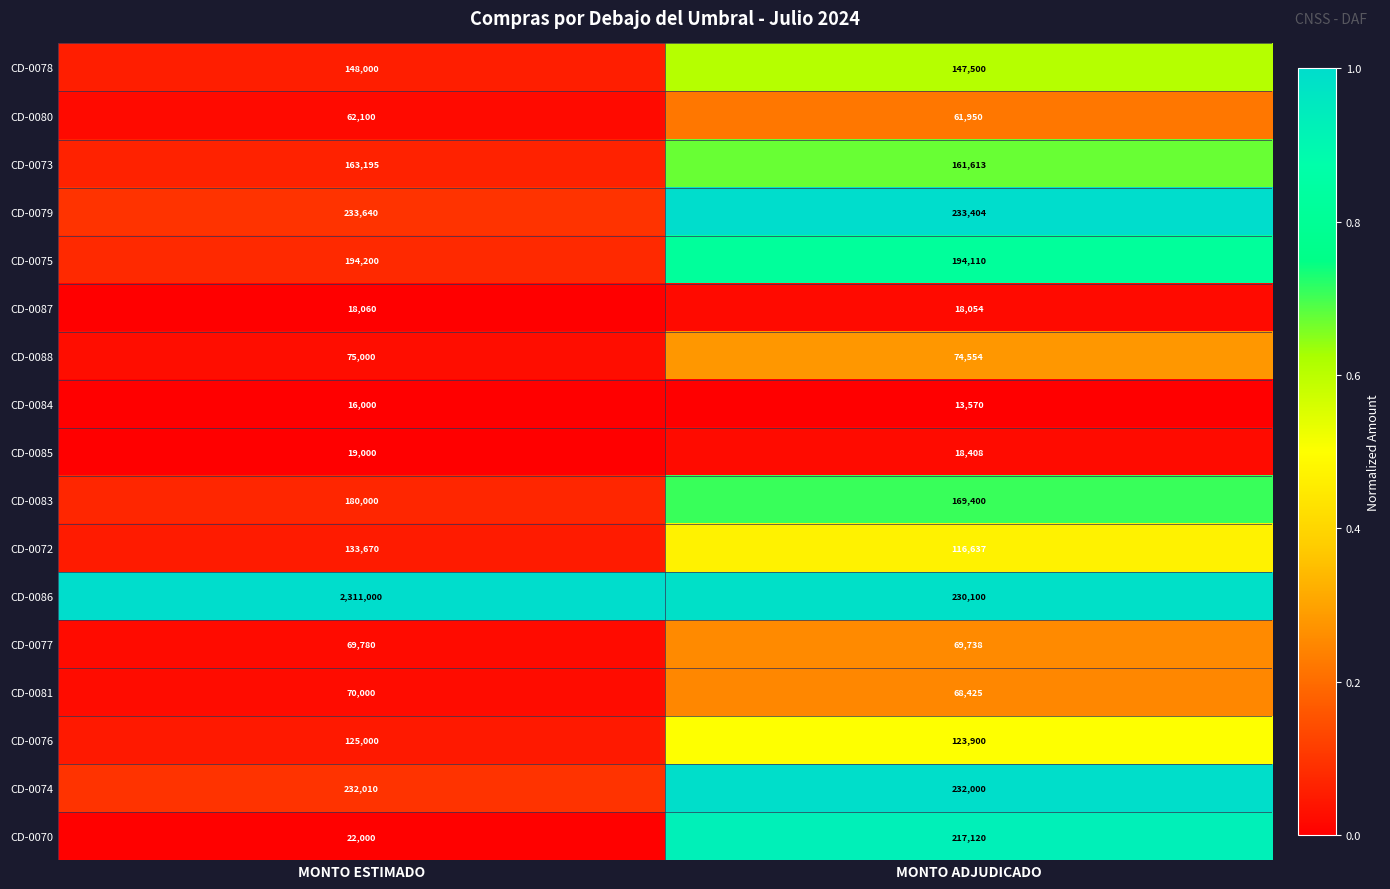

What is the total value across all series at MONTO ADJUDICADO?

2150483